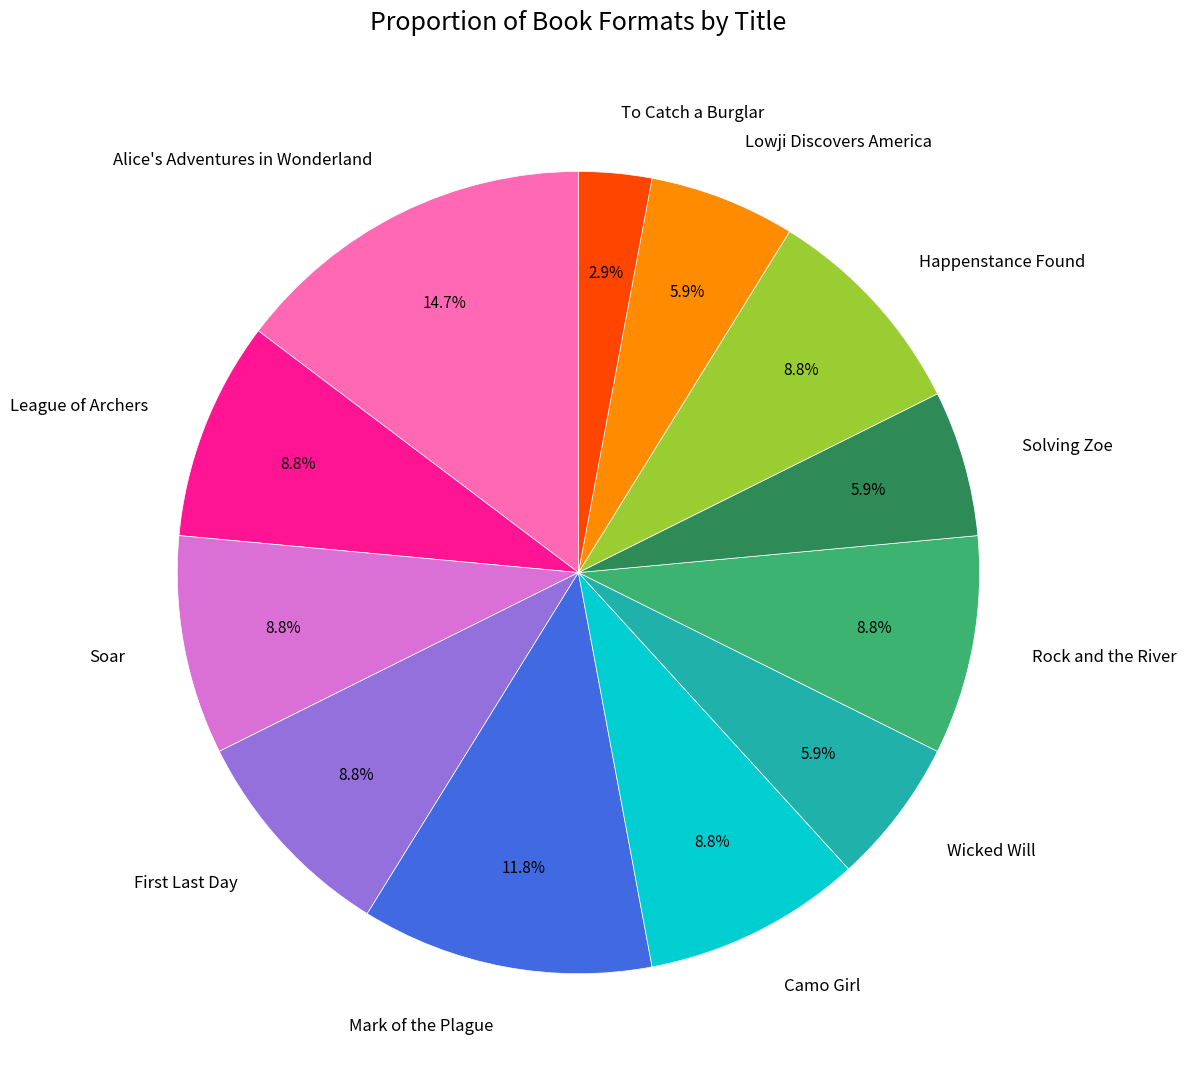

What percentage is the Happenstance Found slice, to the nearest percent?

9%